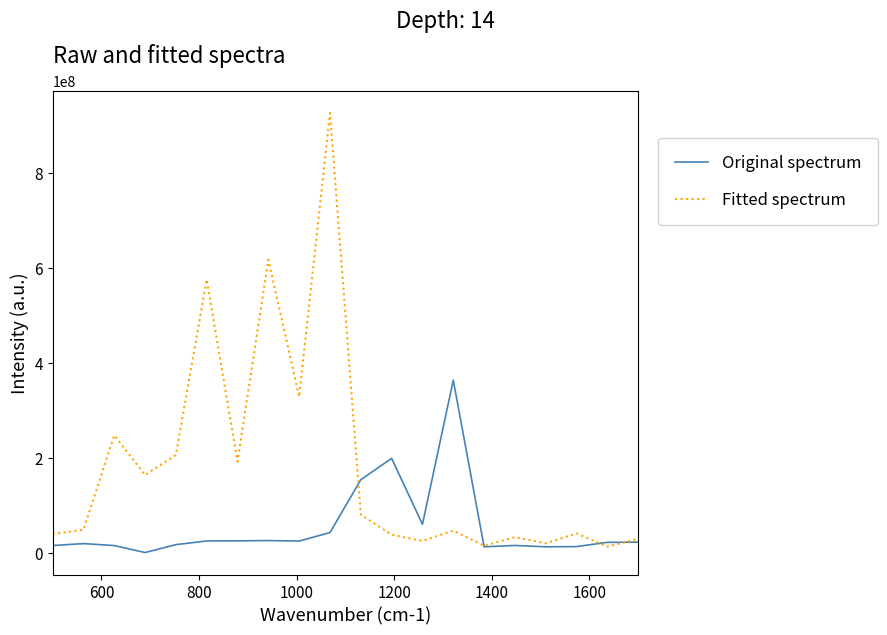

What is the maximum value for Original spectrum?

362912843.5